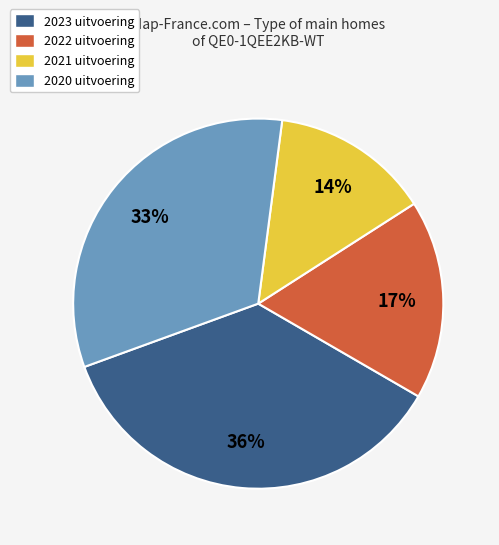

The 2021 uitvoering slice represents 28% of the pie. True or false?

False